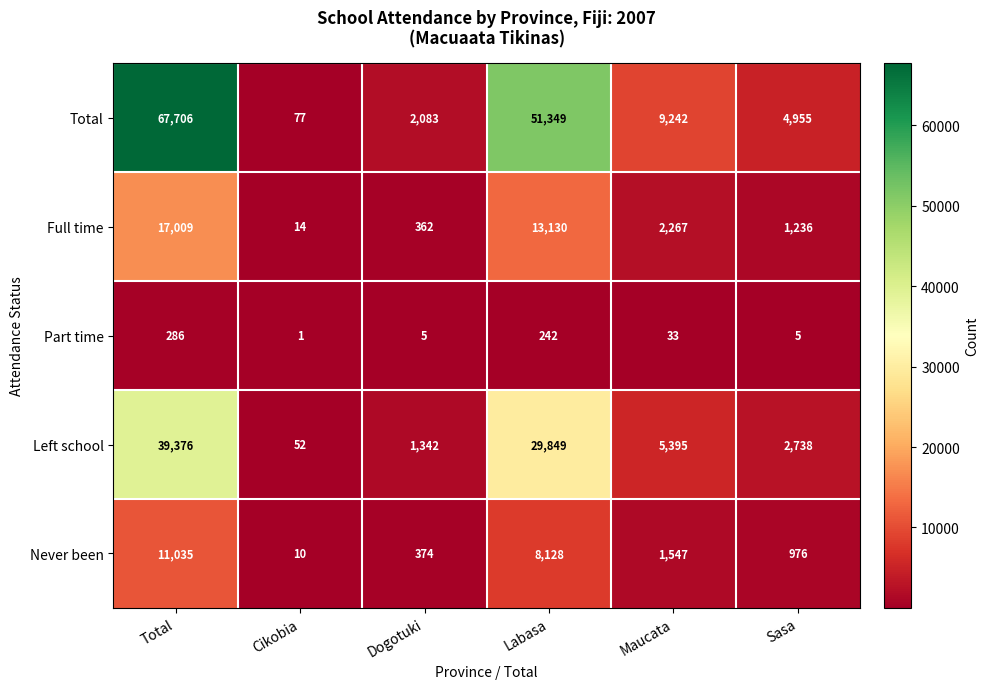

Reading left to right, extract all data points from this chart.

Total: 67706	77	2083	51349	9242	4955
Full time: 17009	14	362	13130	2267	1236
Part time: 286	1	5	242	33	5
Left school: 39376	52	1342	29849	5395	2738
Never been: 11035	10	374	8128	1547	976